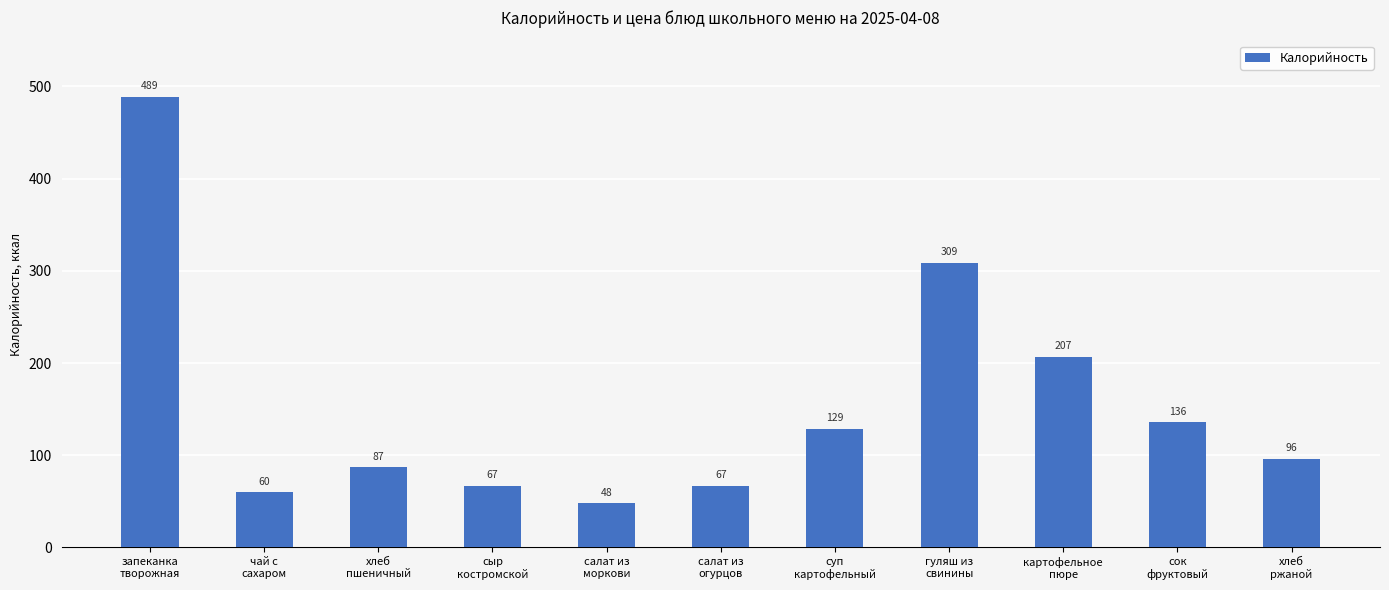

What is the difference between the maximum and second lowest values?

429